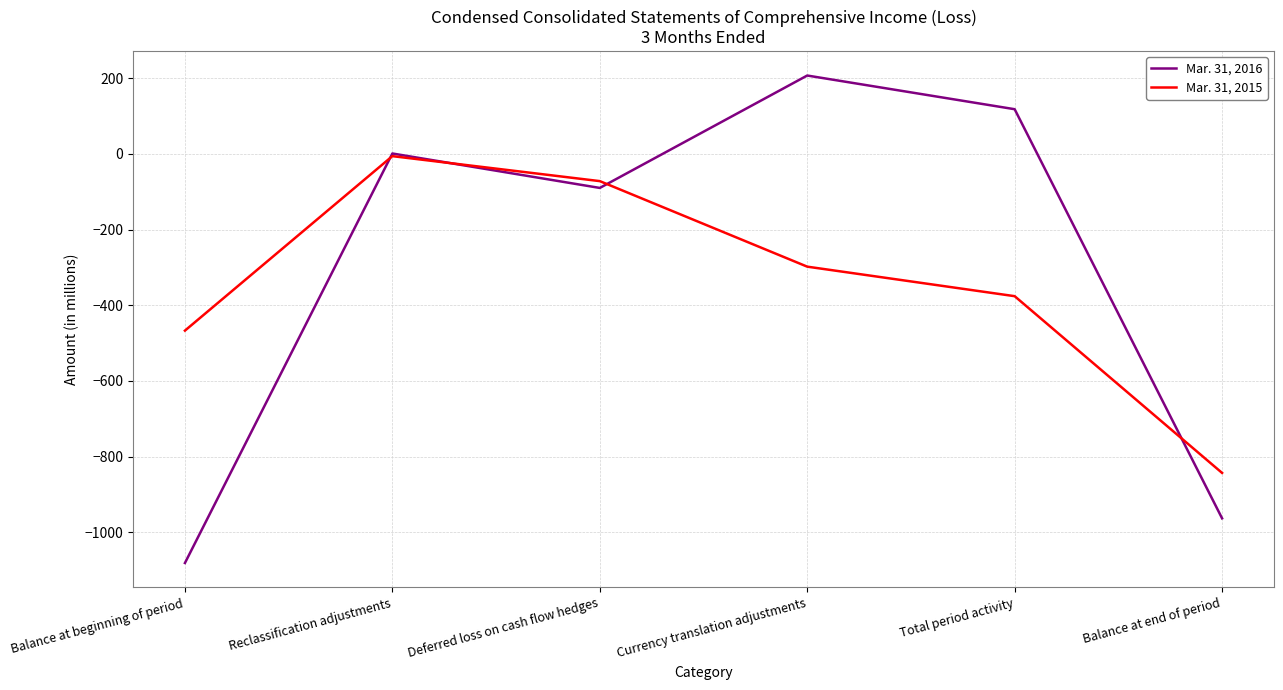

True or false: Mar. 31, 2016 has a value of -139 at Deferred loss on cash flow hedges.

False